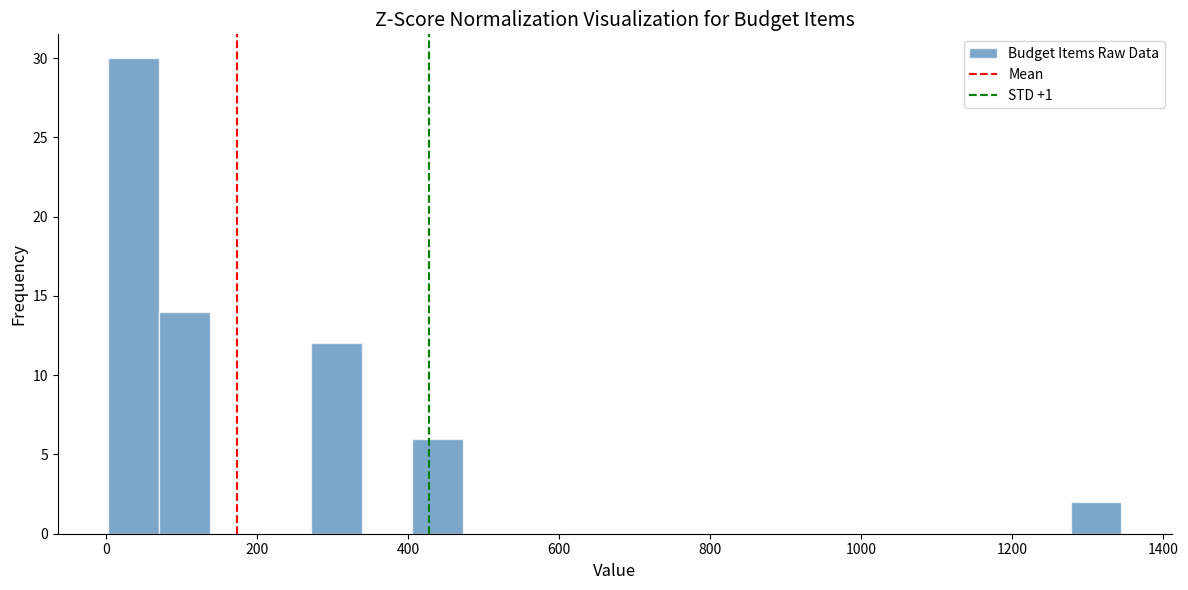

Read against the x-axis, roughly where is the centre of the tallest bar?

40